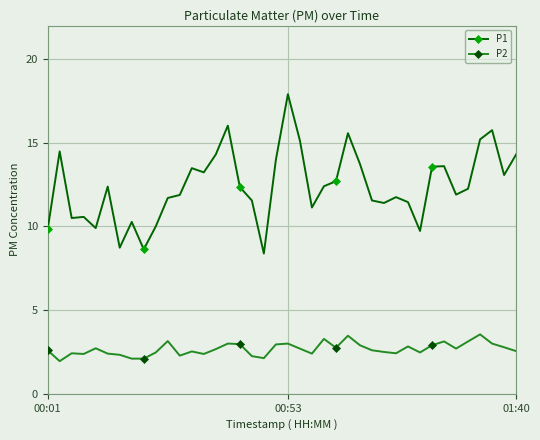

How many lines are shown in the chart?

2